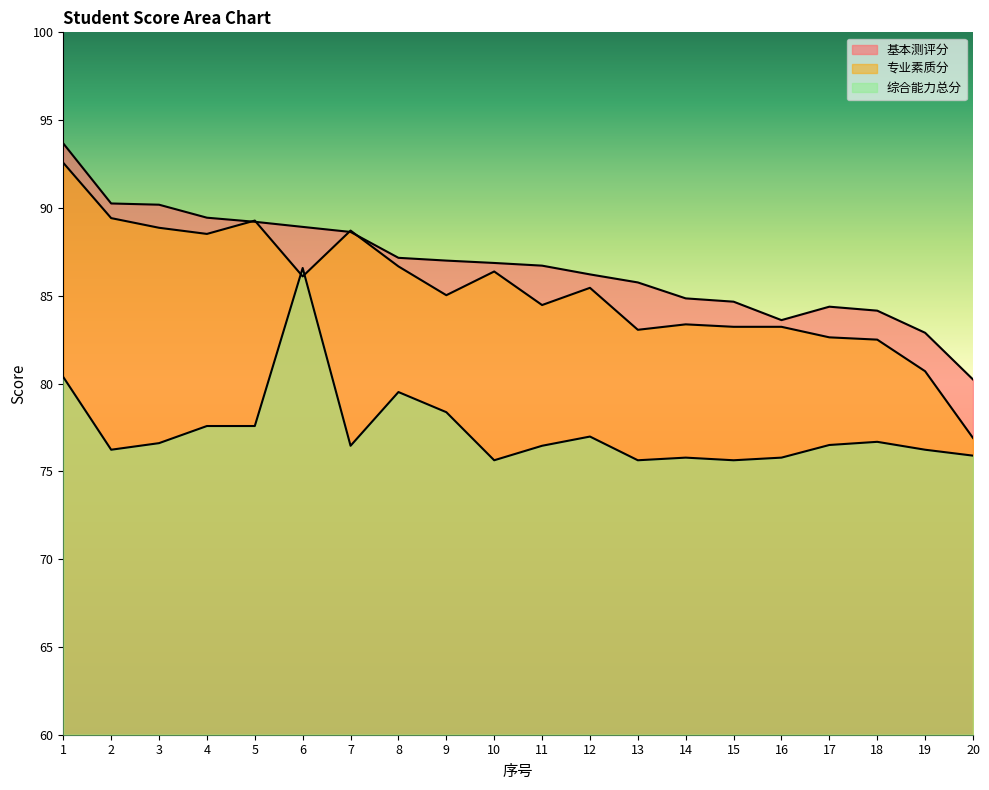

At how many categories does at least one series exceed 89?

5